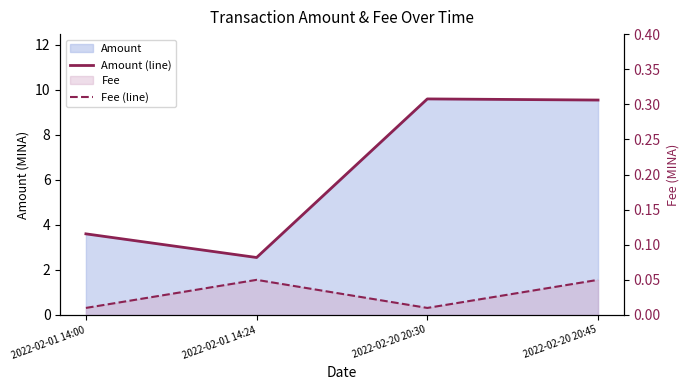

At how many categories does at least one series exceed 4?

2